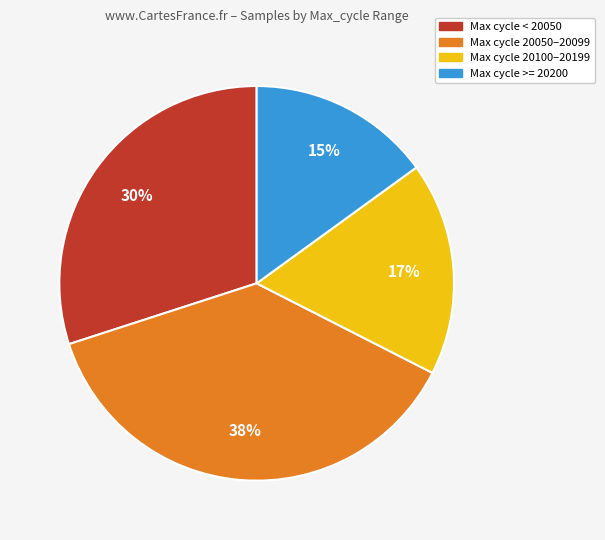

How many slices are in this pie chart?

4